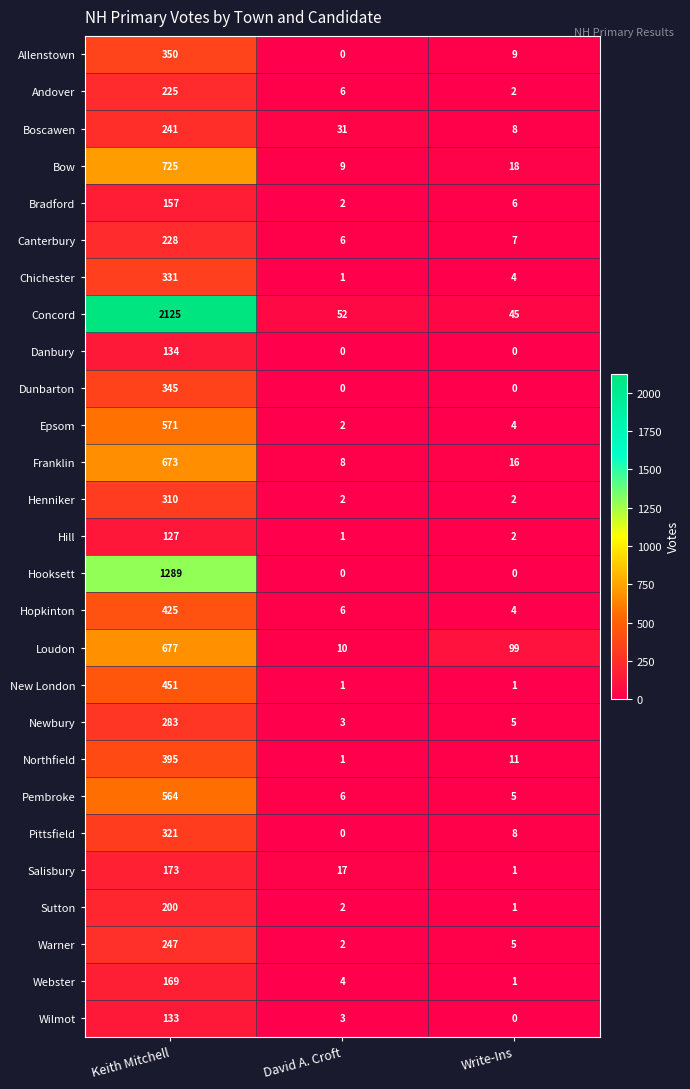

The Allenstown series shows 350 at Keith Mitchell. True or false?

True